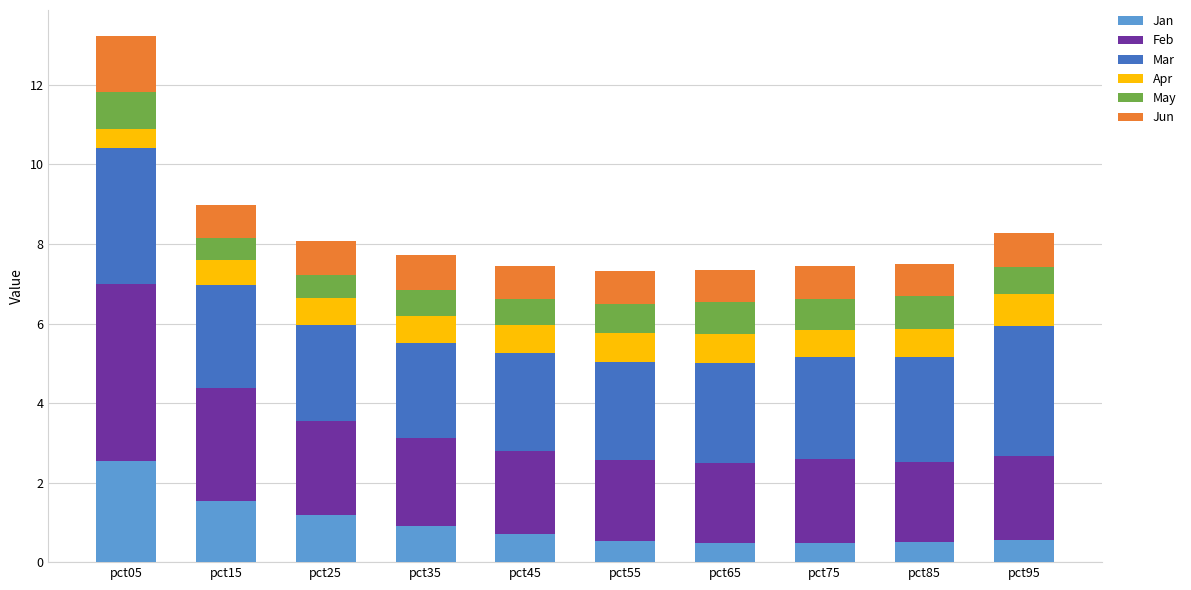

What value does the Jan series have at pct65?

0.5